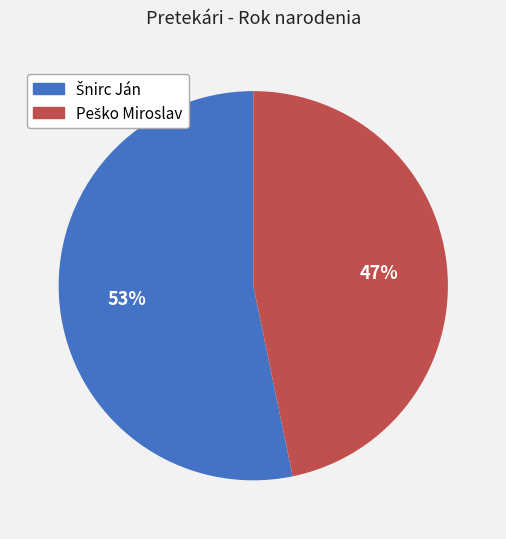

Is there any slice that represents more than half of the pie?

Yes